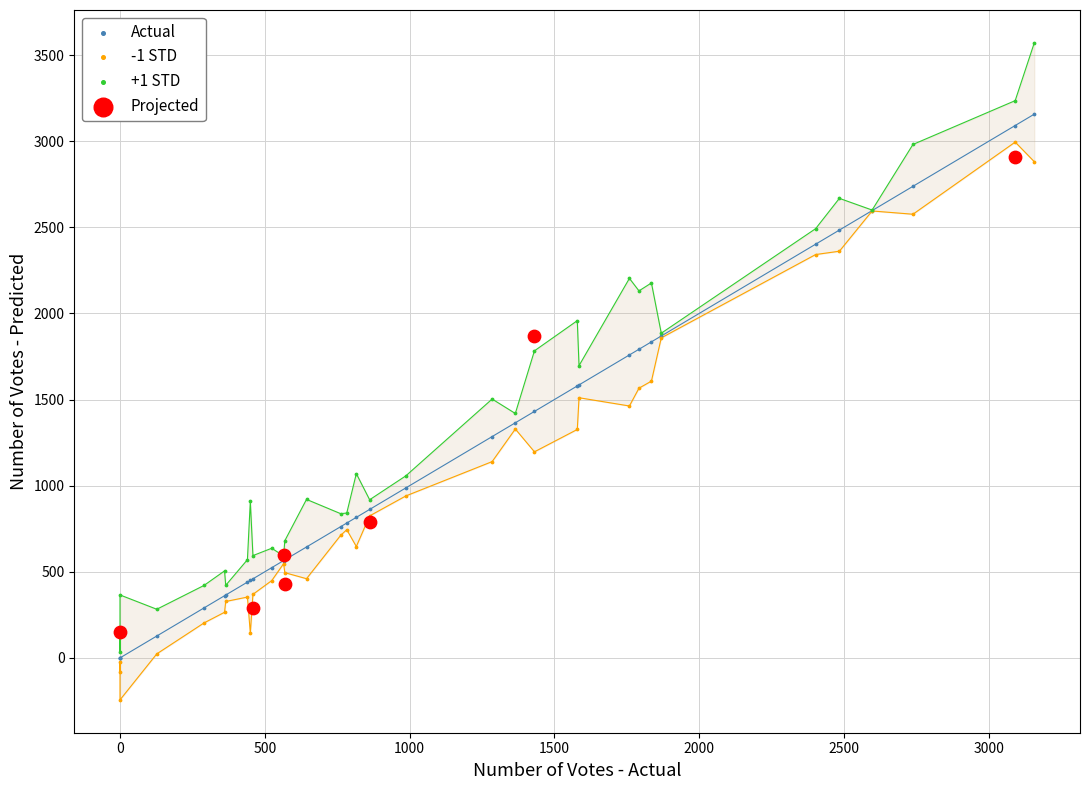

Which series contains the lowest Y value?

-1 STD